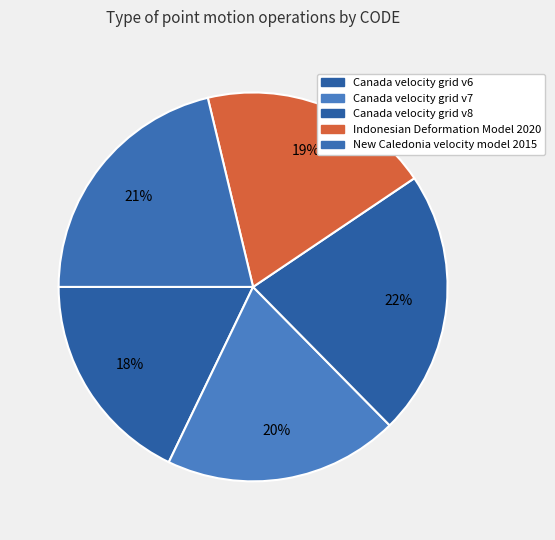

Count the number of slices in the pie.

5